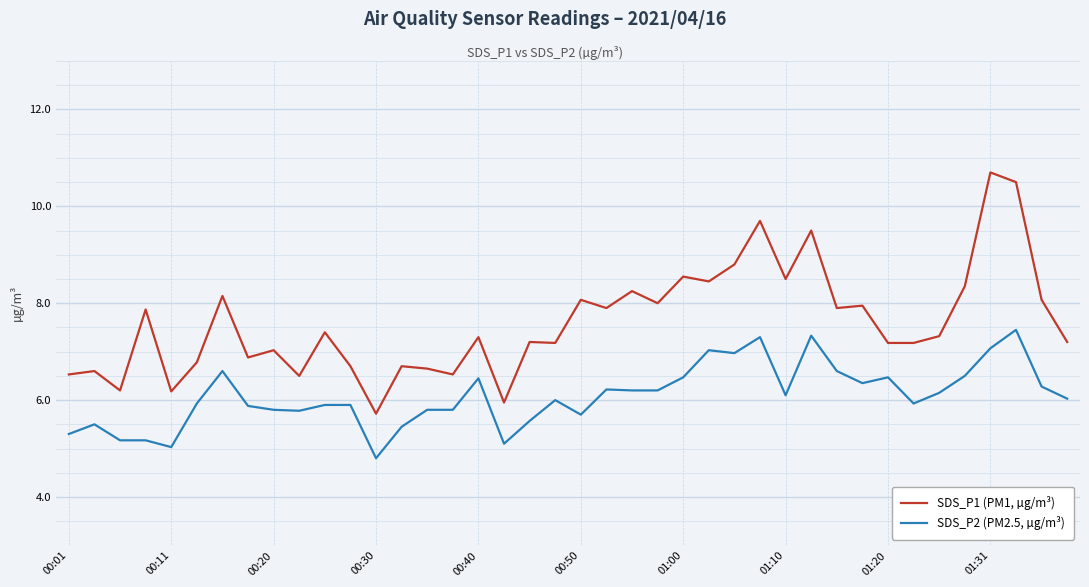

What is the greatest value displayed?

10.7